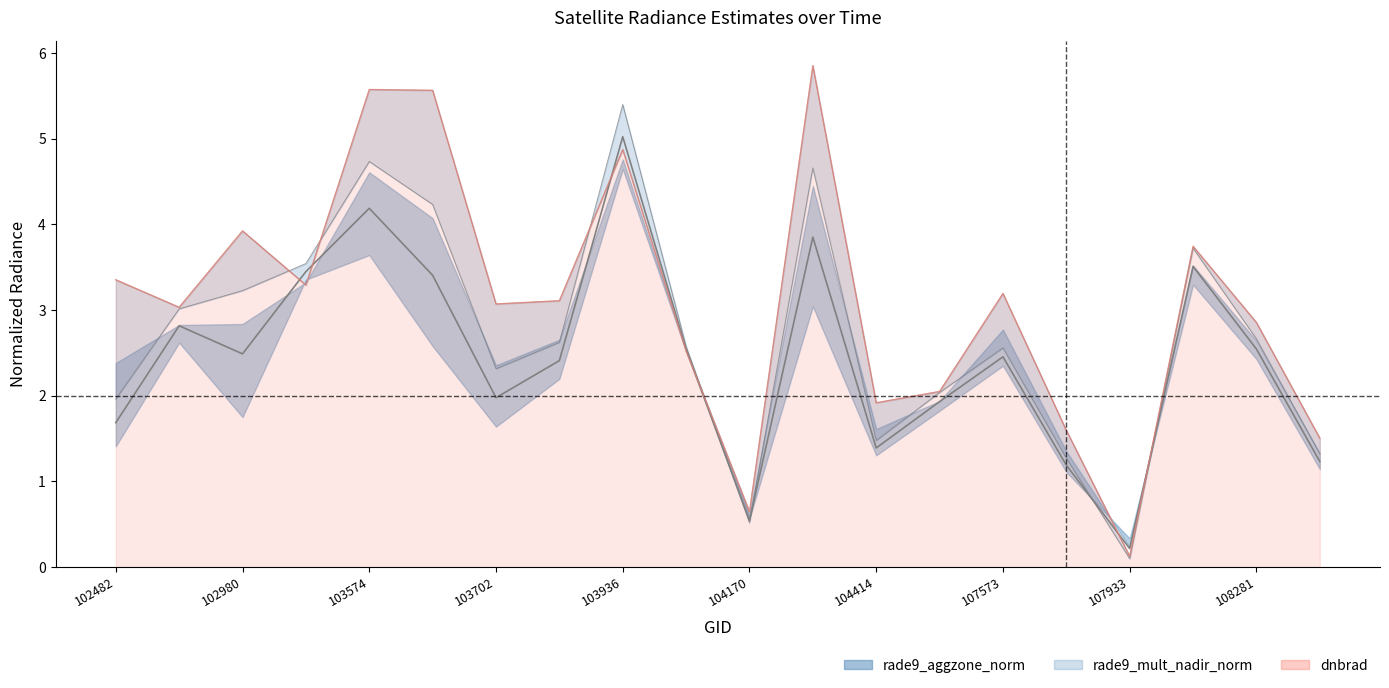

How many data points are less than 2?

8